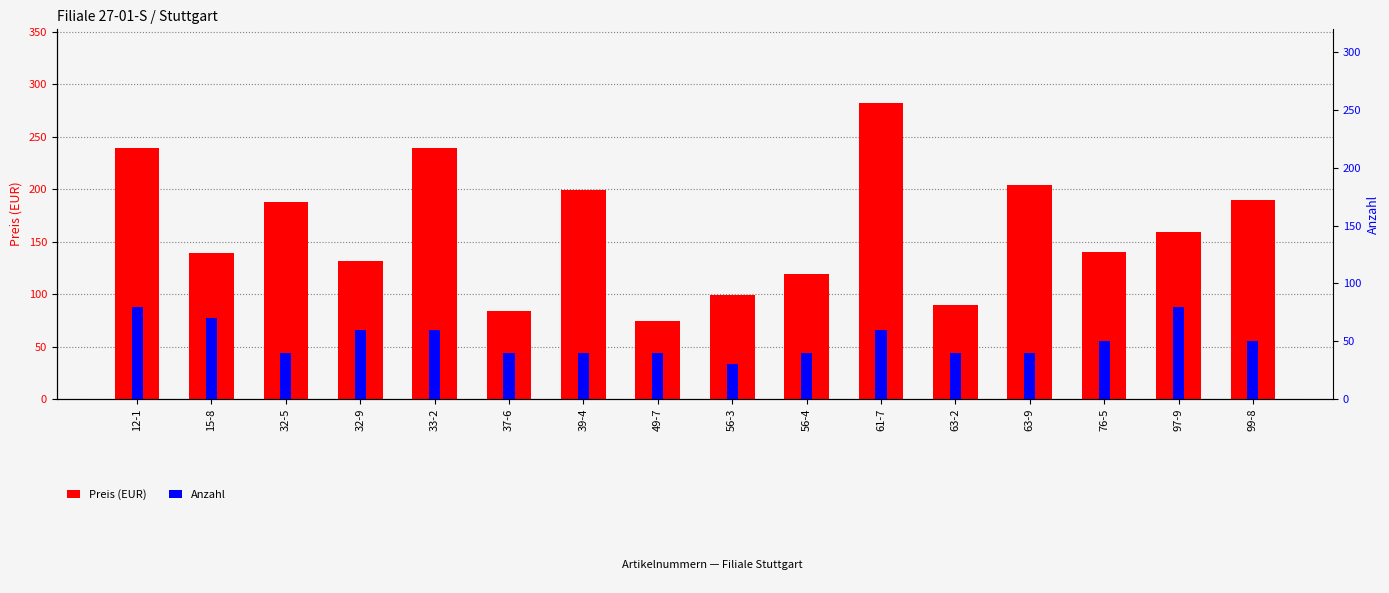

How many data points in Anzahl are above 50?

6